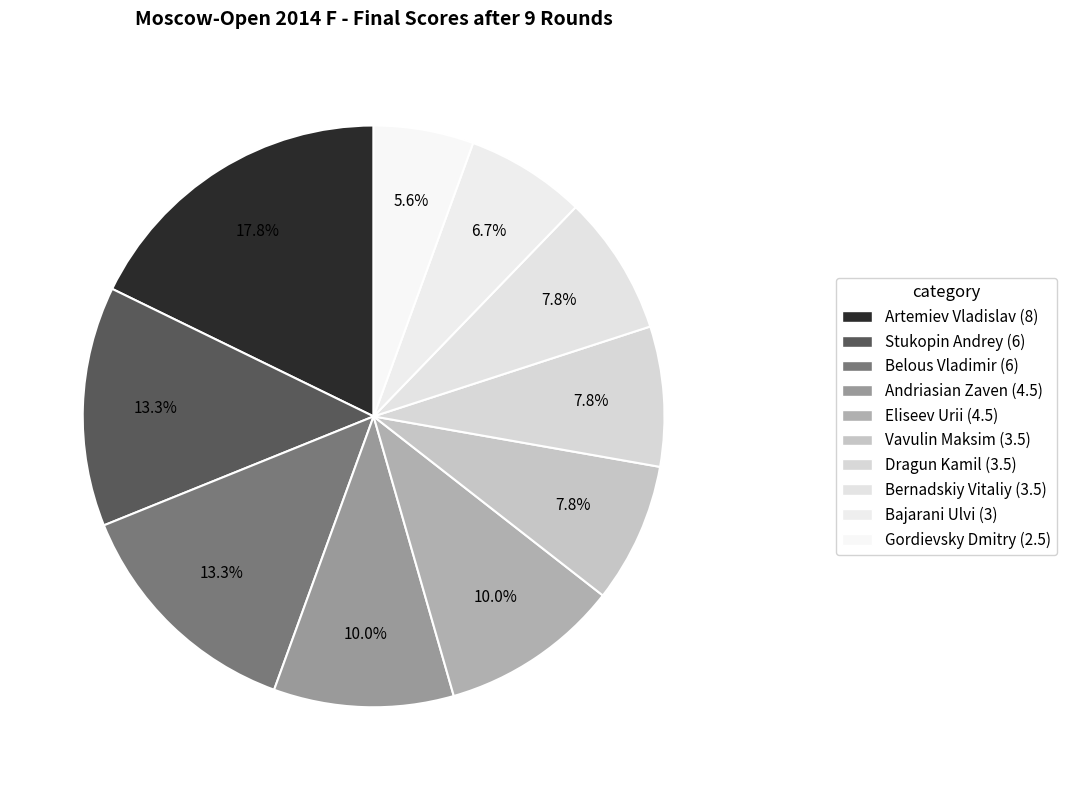

Which slice is the smallest?

Gordievsky Dmitry (2.5)